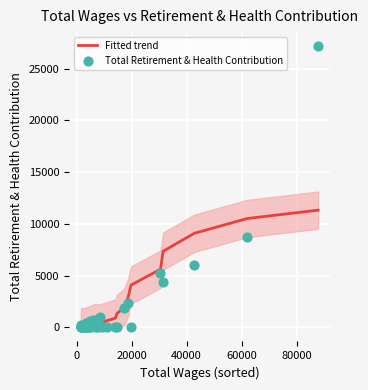

Which series has the largest Y range (max minus min)?

Total Retirement & Health Contribution